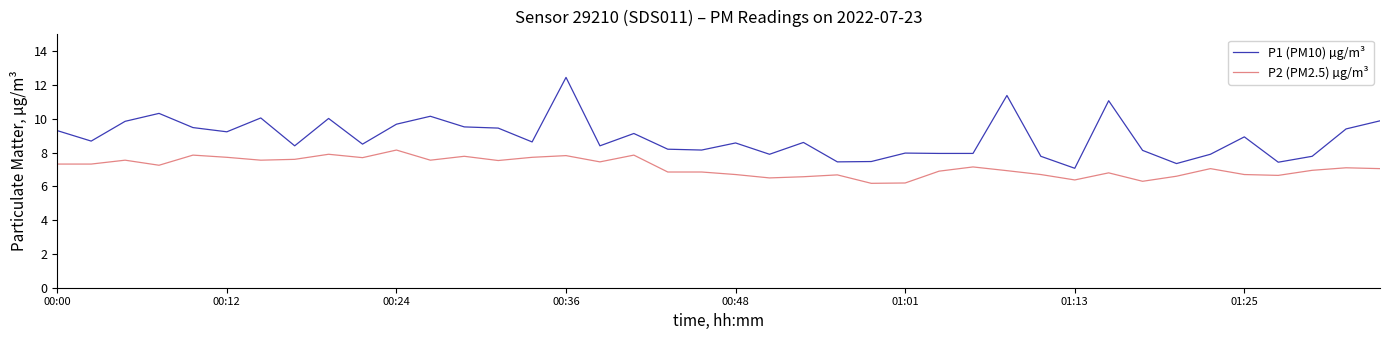

True or false: P1 (PM10) µg/m³ and P2 (PM2.5) µg/m³ cross at least once.

False